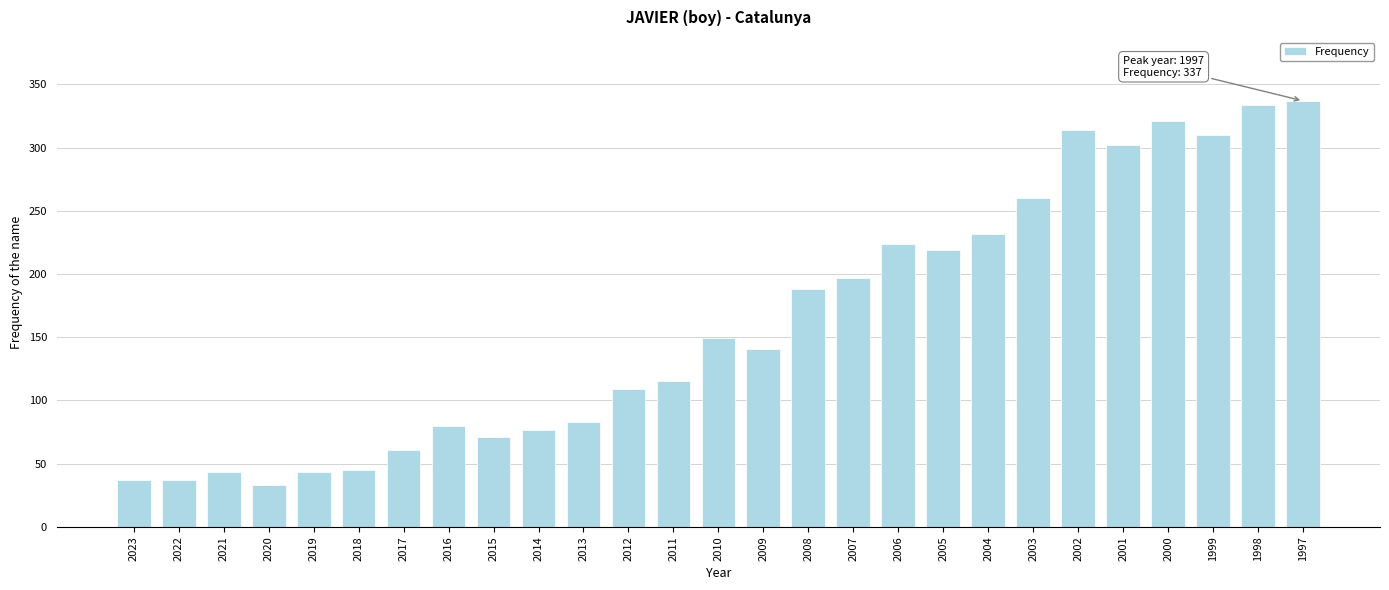

Where does the data first go above 141?

2010